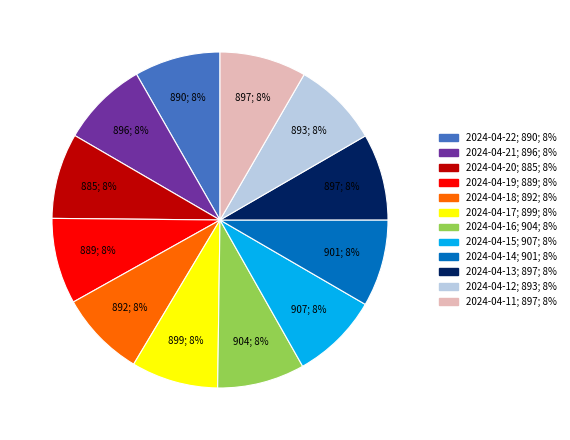

How many segments does this pie chart have?

12